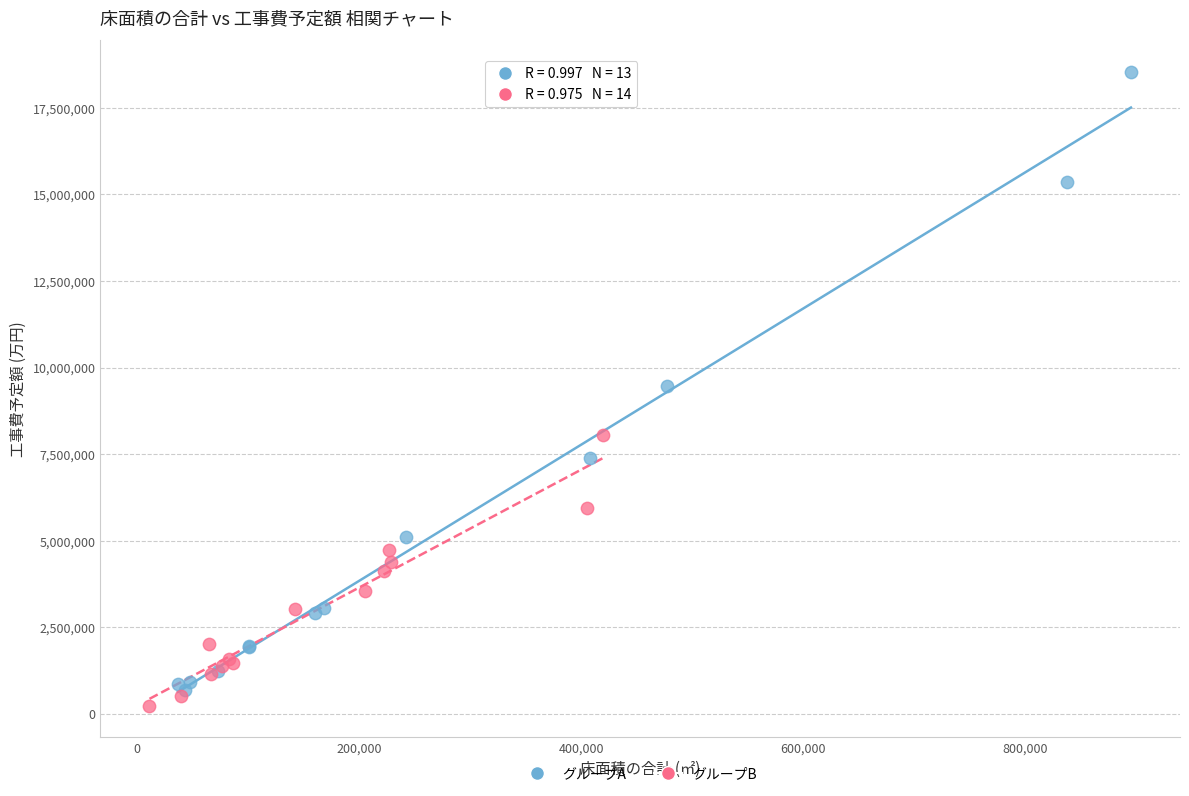

Which series reaches the maximum Y coordinate?

グループA